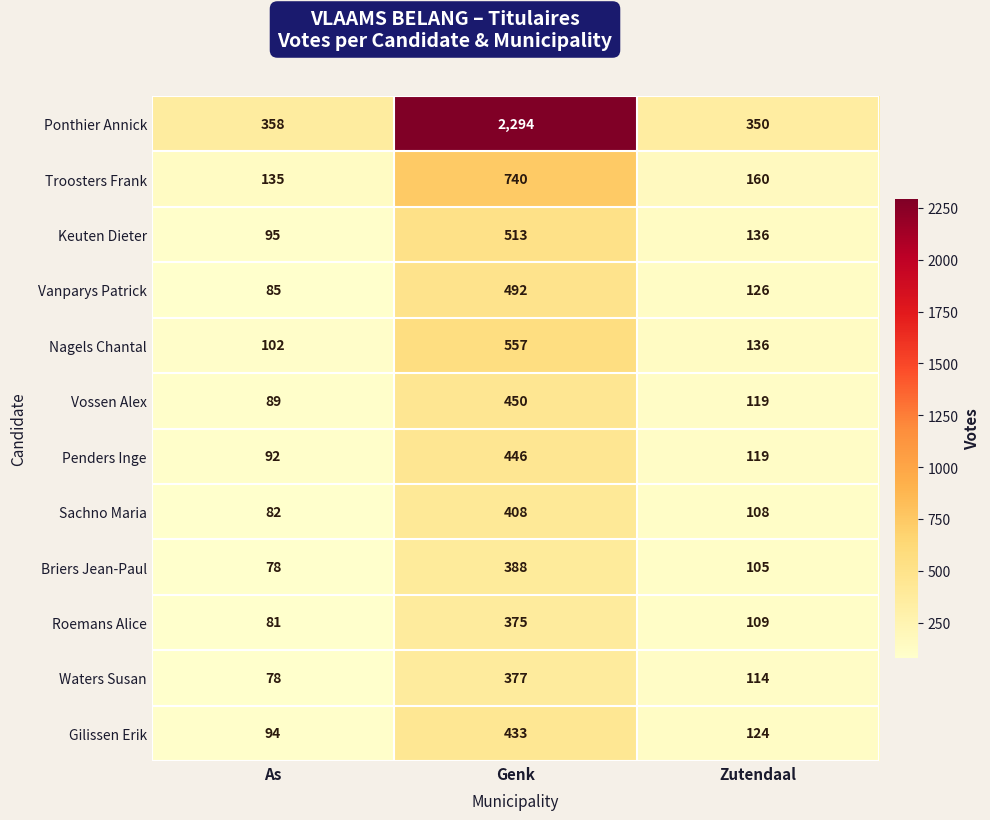

At how many categories does at least one series exceed 898?

1